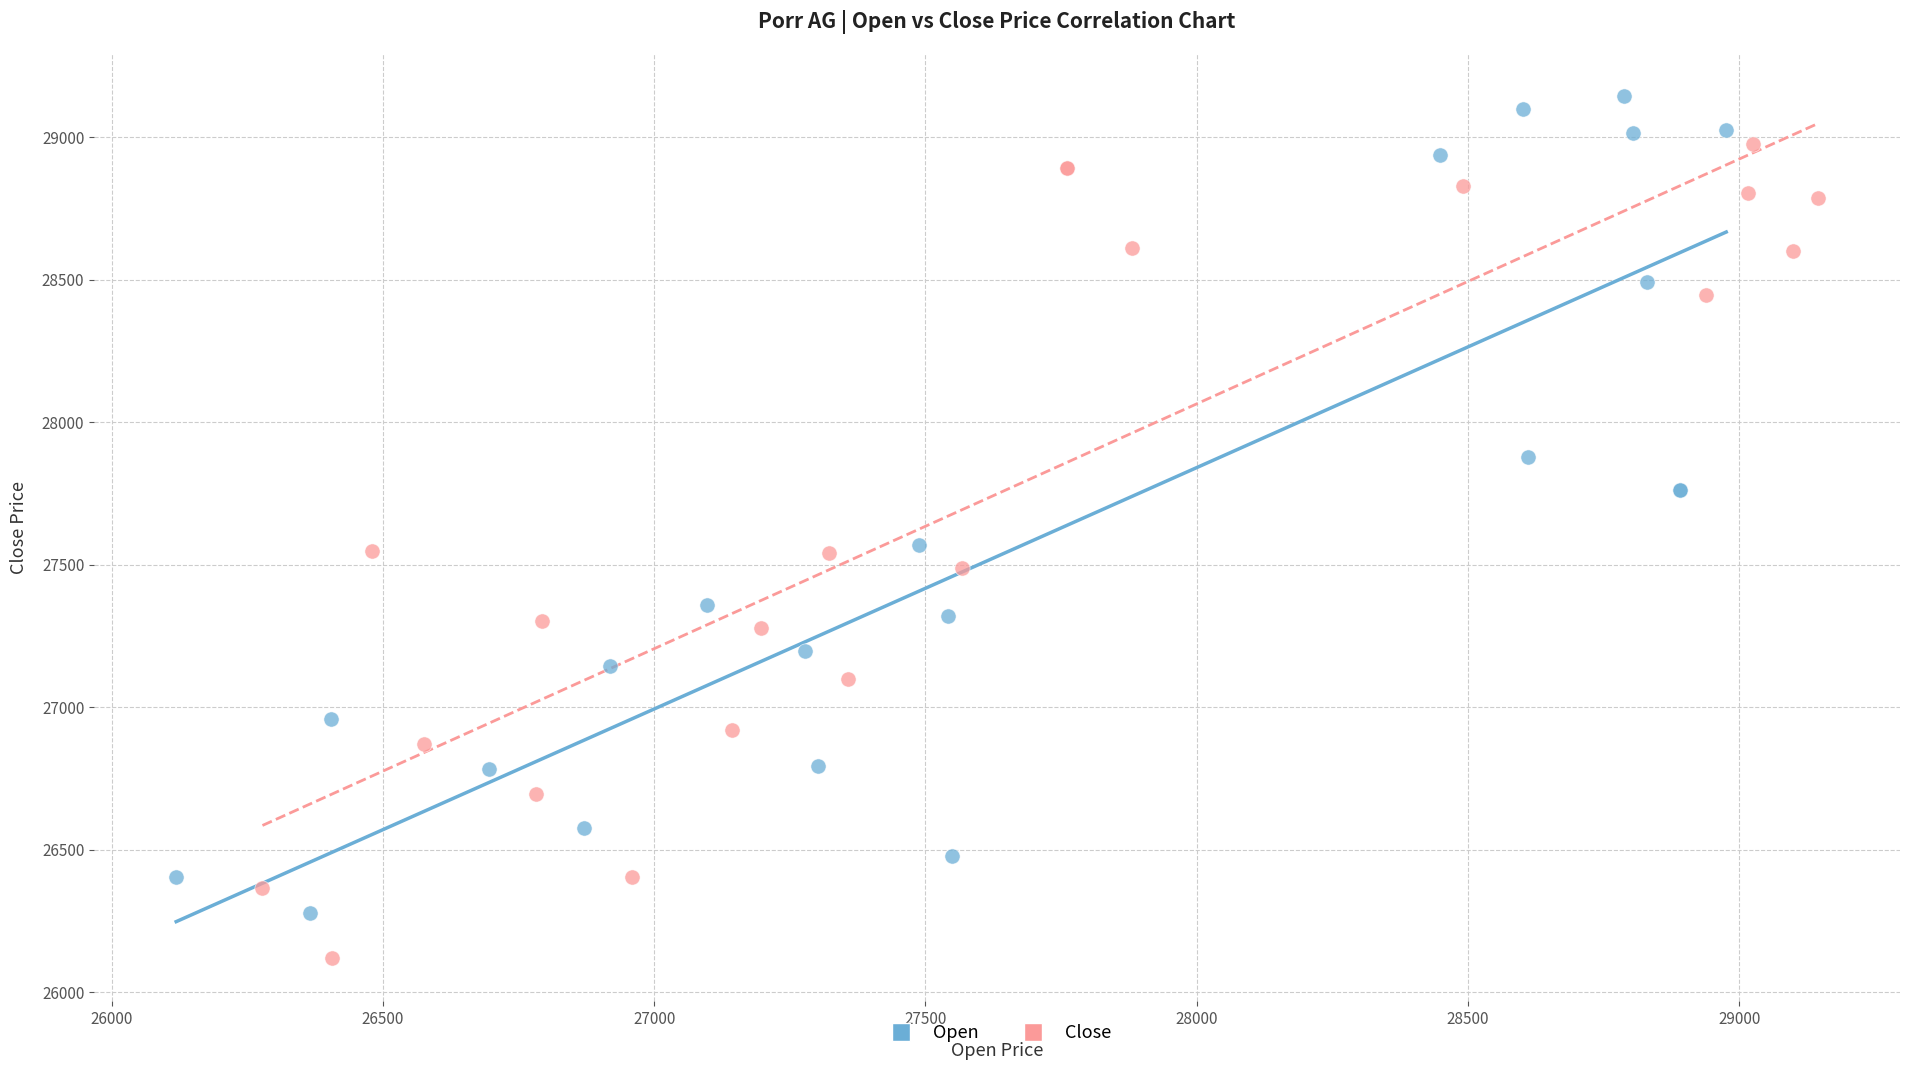

Which series reaches the maximum Y coordinate?

Open